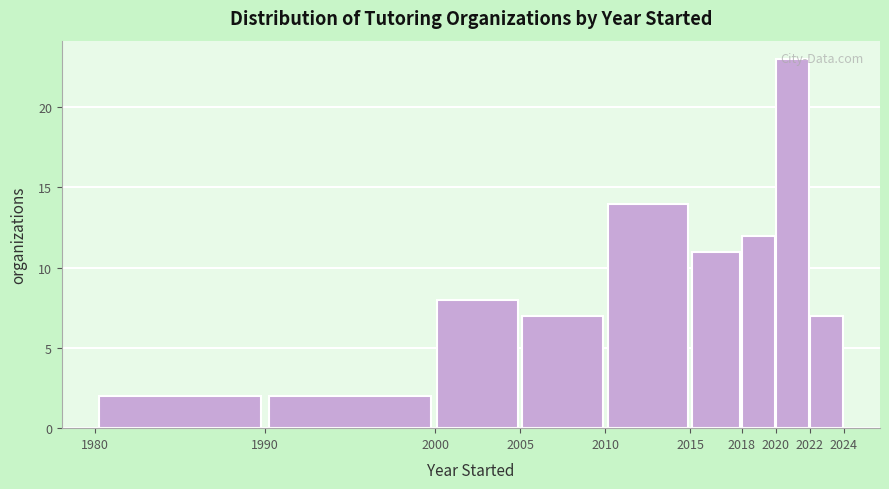

What is the height of the bar covering 2020 to 2022 on the x-axis? The values are not printed on the chart, so give them approximately, as read against the axis.

23